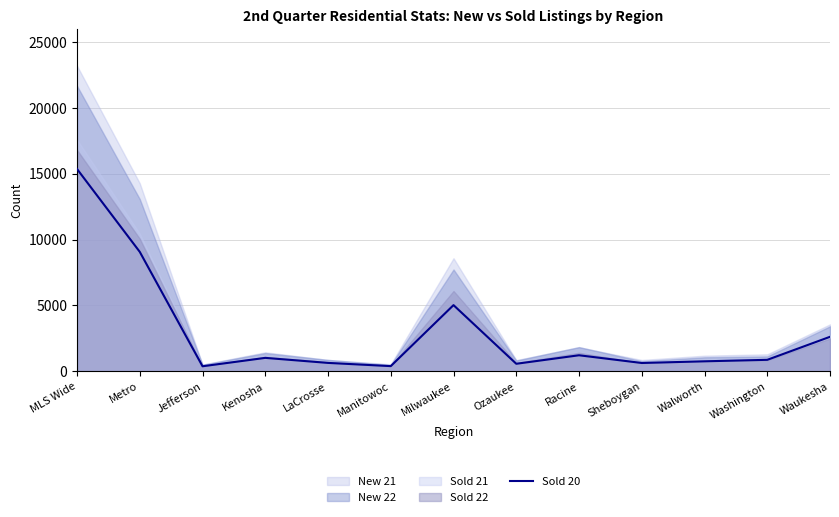

What is the average value?

2959